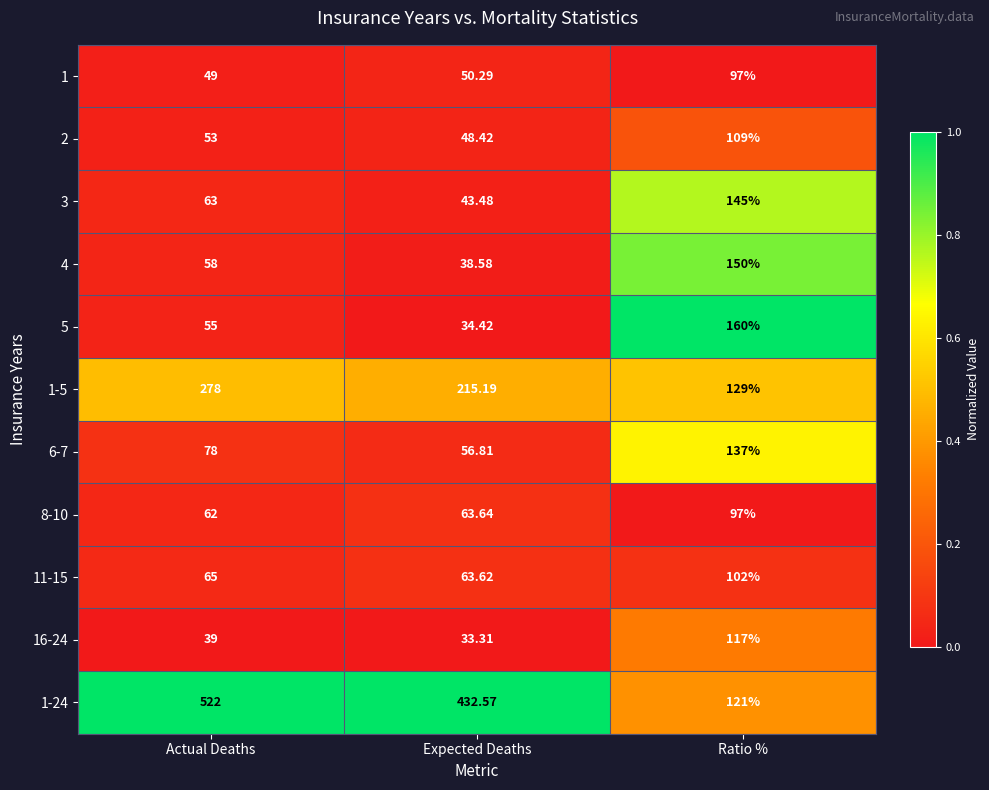

At which category is the sum across all series the highest?

Ratio %